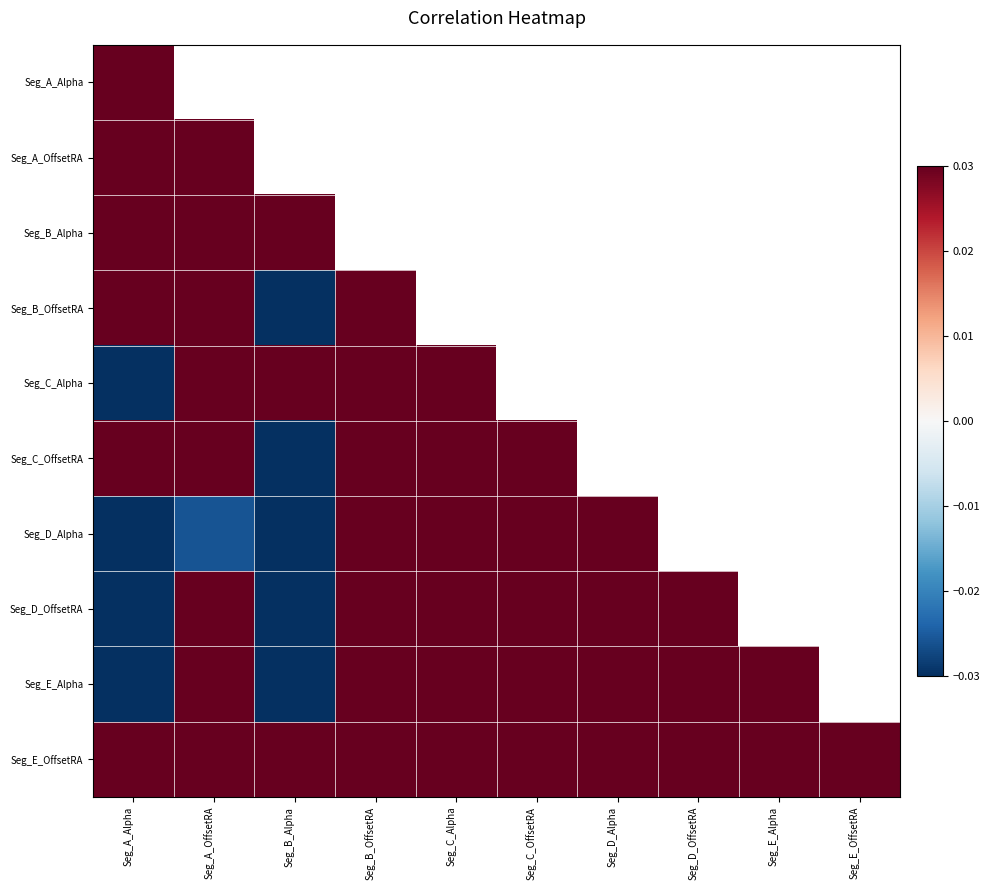

At which label is Seg_E_OffsetRA closest to 0?

Seg_D_Alpha